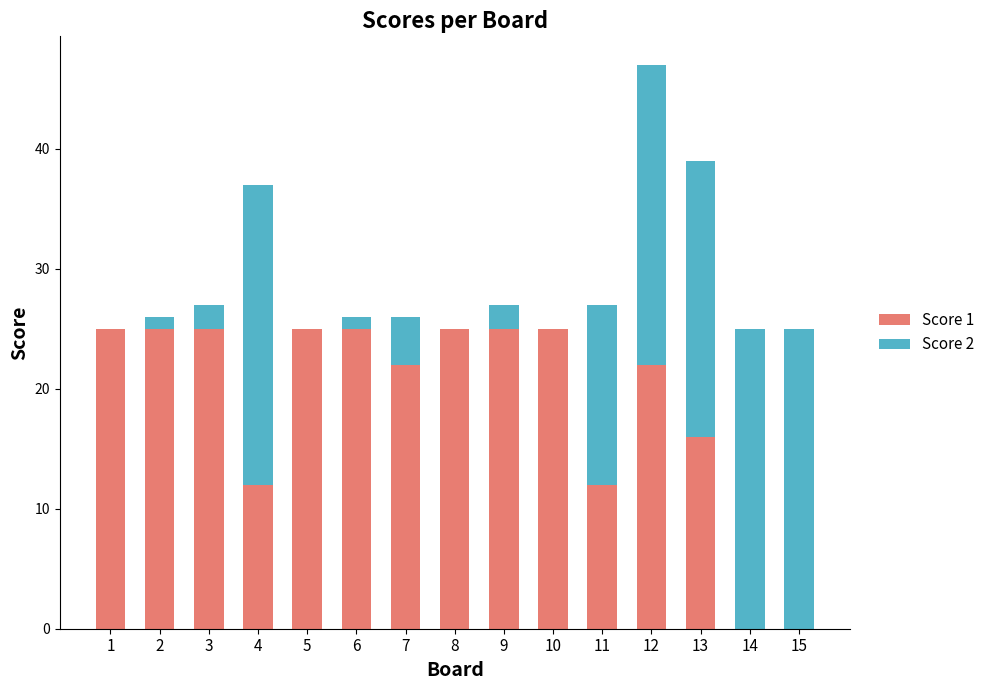

Is it true that Score 1 equals 16 at 3?

False